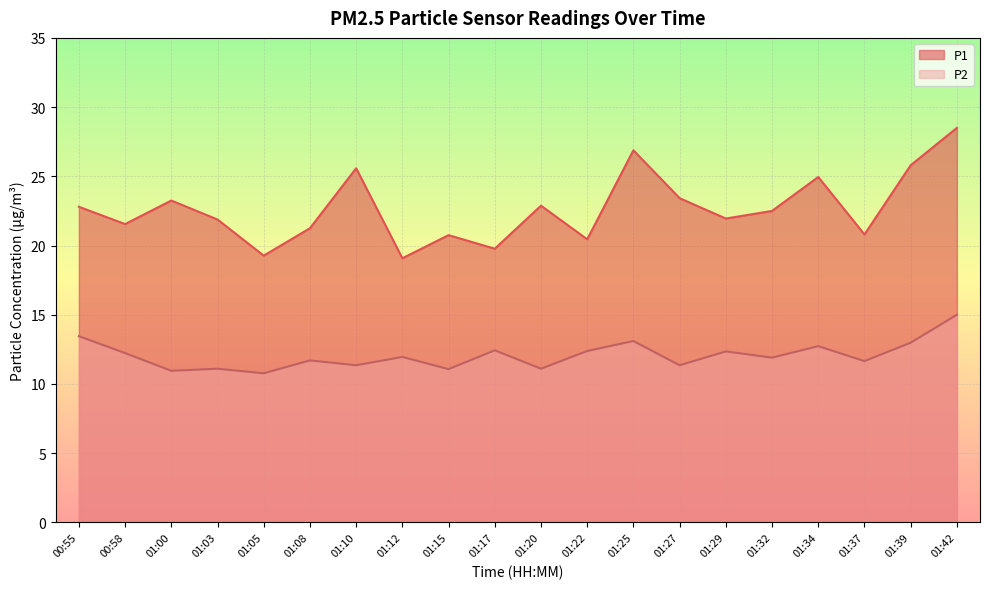

How many lines are shown in the chart?

2